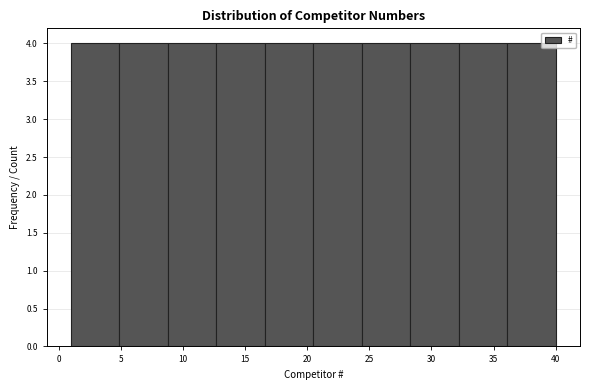

Reading left to right, transcribe this chart: for each bar, give the range it covers on the x-axis and its height. Neither the bar edges nor the heights are printed on the chart, so give them approximately, as read against the axes.

1.0 to 4.9: 4
4.9 to 8.8: 4
8.8 to 12.7: 4
12.7 to 16.6: 4
16.6 to 20.5: 4
20.5 to 24.4: 4
24.4 to 28.3: 4
28.3 to 32.2: 4
32.2 to 36.1: 4
36.1 to 40.0: 4